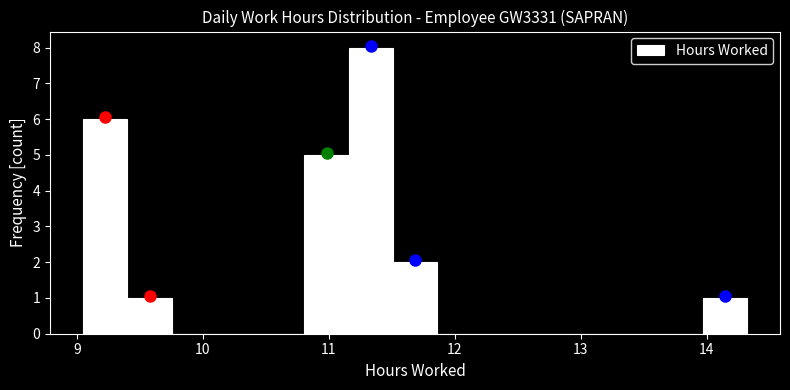

Around what value on the x-axis is the tallest bar? Give the approximate position of its centre, as read against the axis.

11.3